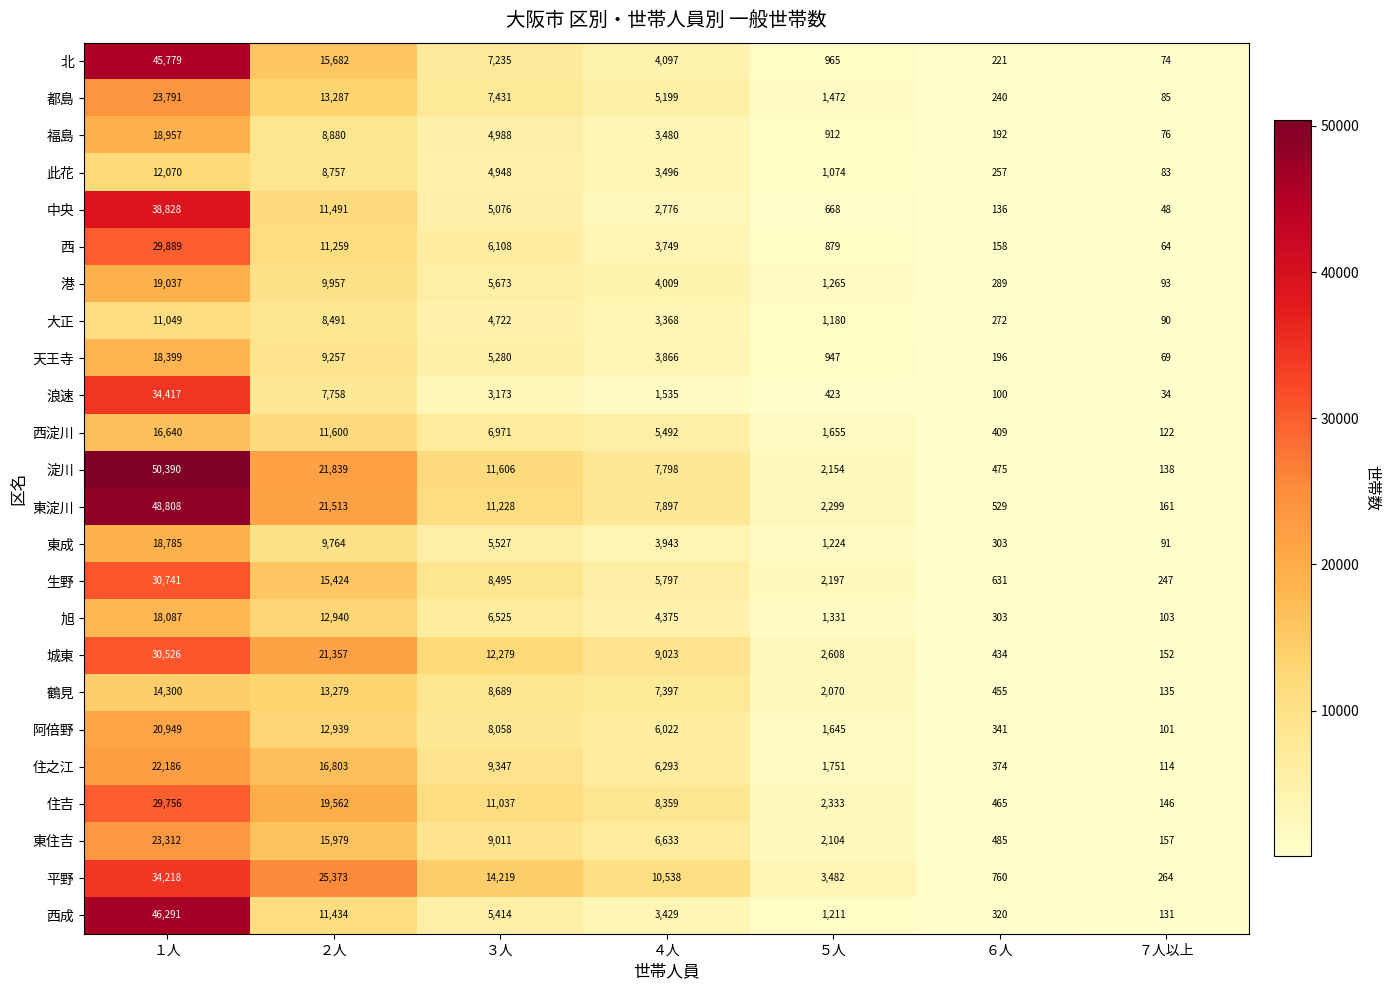

What is the difference between the highest and lowest values at ５人?

3059